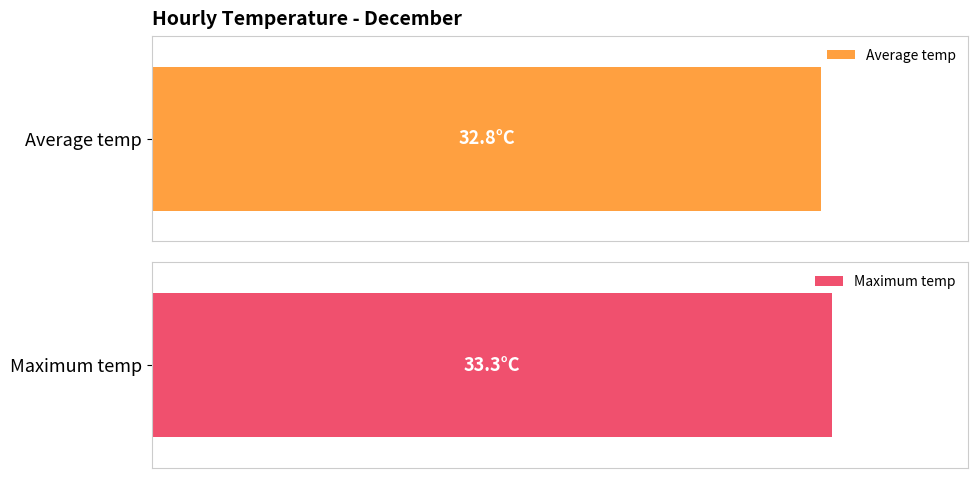

Rank the series by their average value, from lowest to highest.

Average temp, Maximum temp